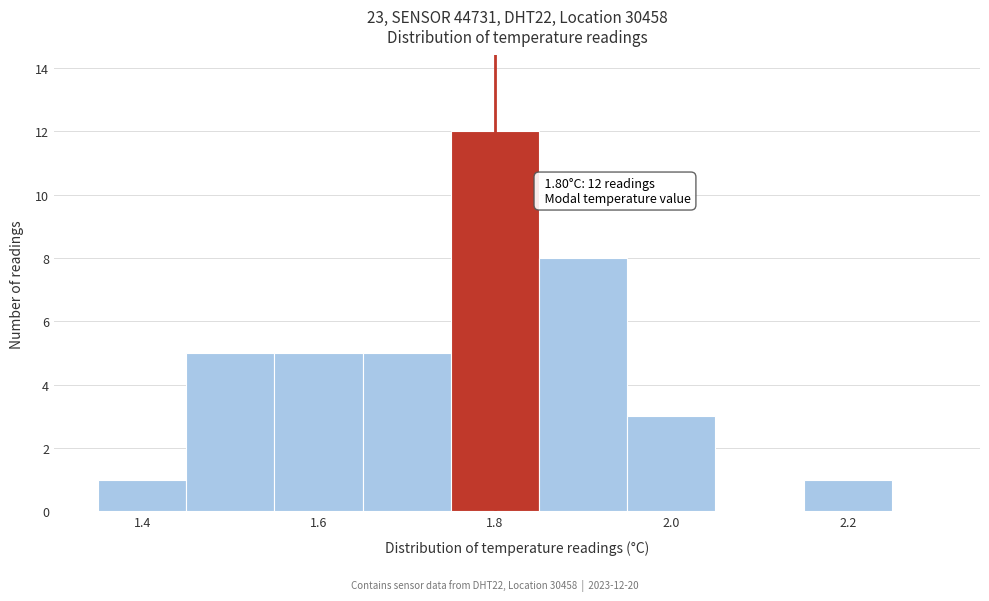

Over which range of the x-axis is the bar tallest?

1.75 to 1.85